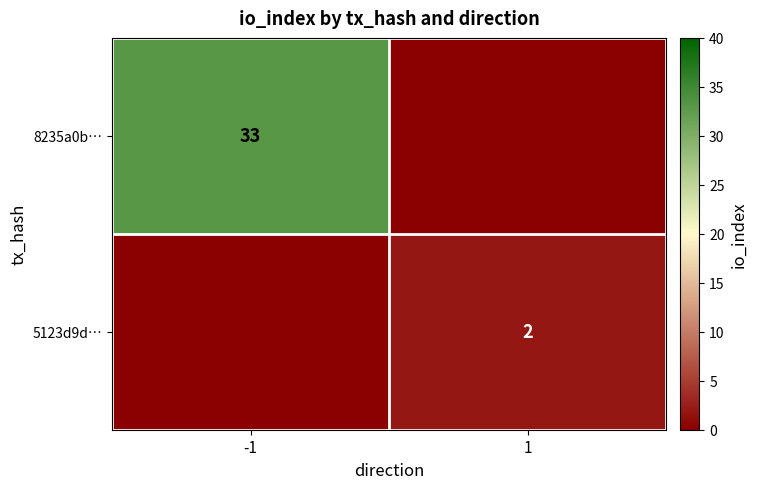

Between 1 and -1, which is larger?

-1